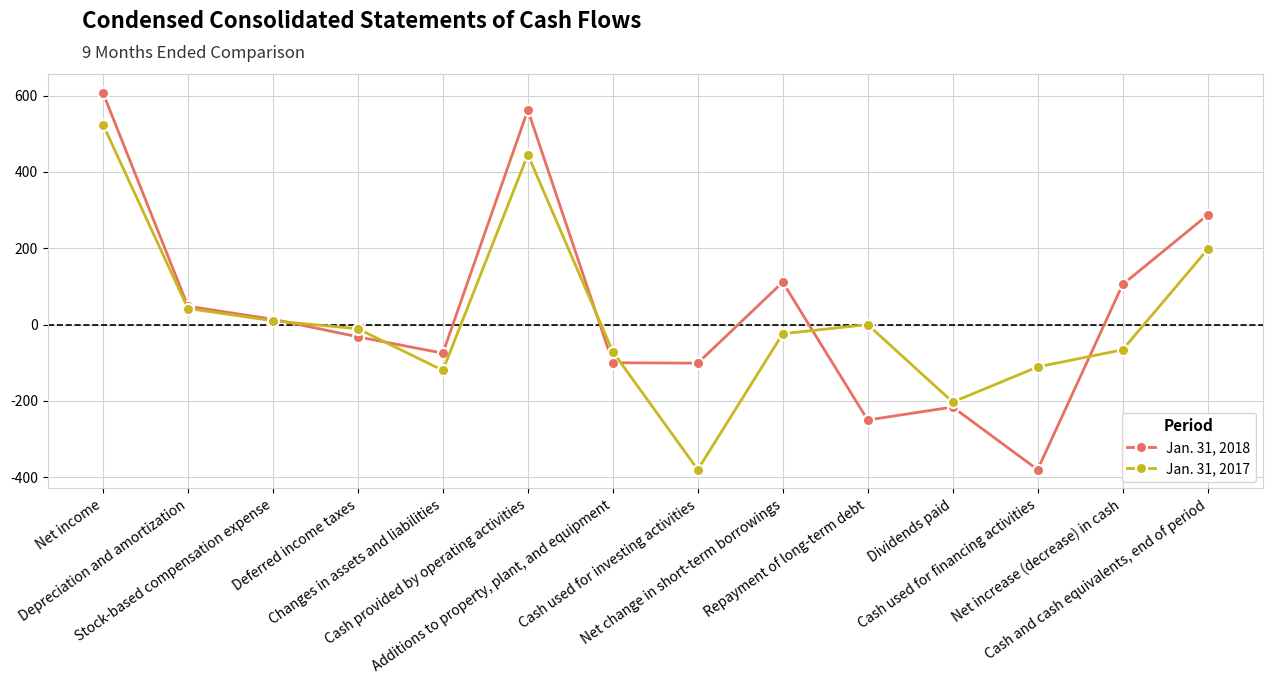

At how many categories does at least one series exceed 223?

3